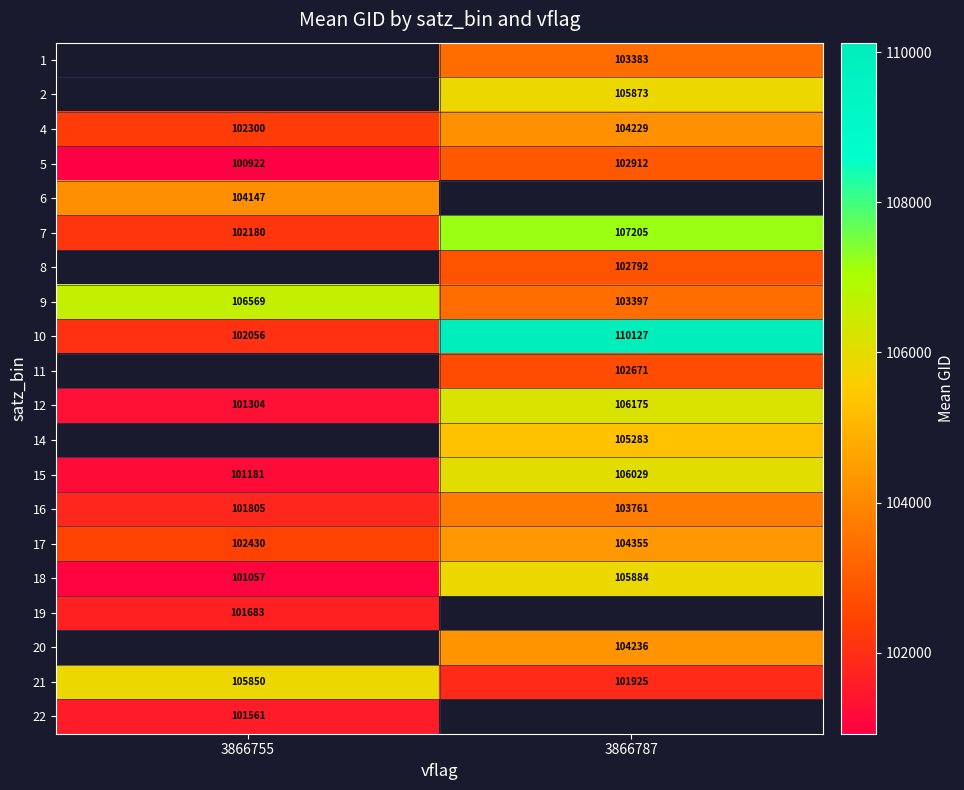

At which category does the chart reach its peak across all series?

3866787